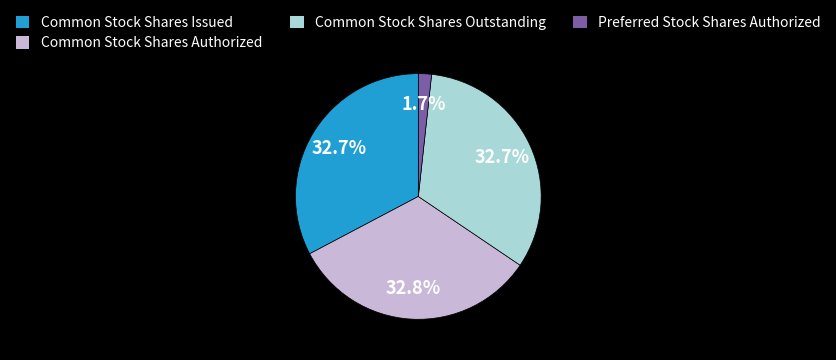

Between Preferred Stock Shares Authorized and Common Stock Shares Outstanding, which is larger?

Common Stock Shares Outstanding